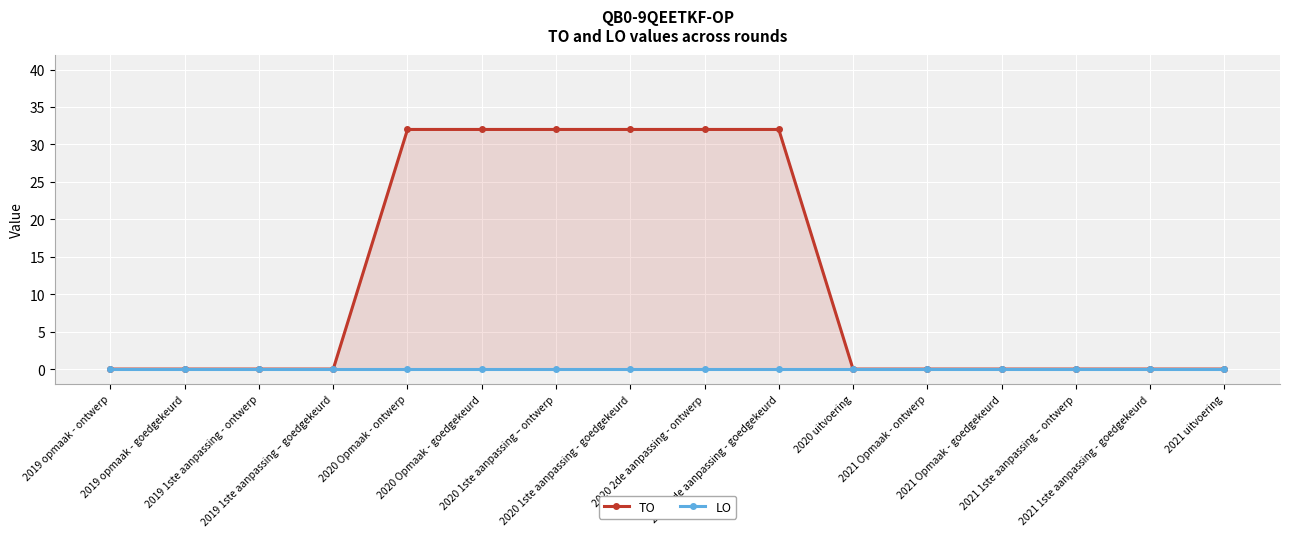

Is the value of TO at 2020 2de aanpassing - ontwerp greater than the value of LO at 2021 uitvoering?

Yes